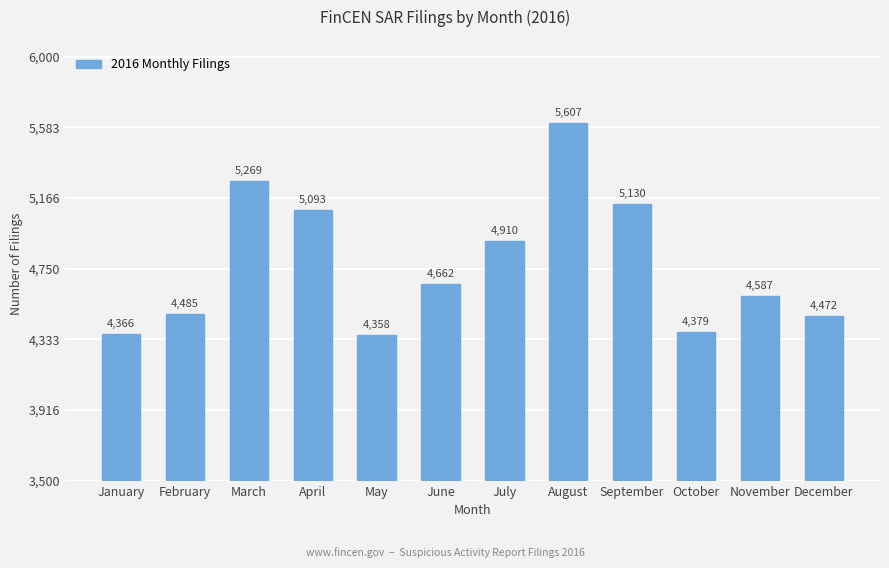

What is the greatest value displayed?

5607